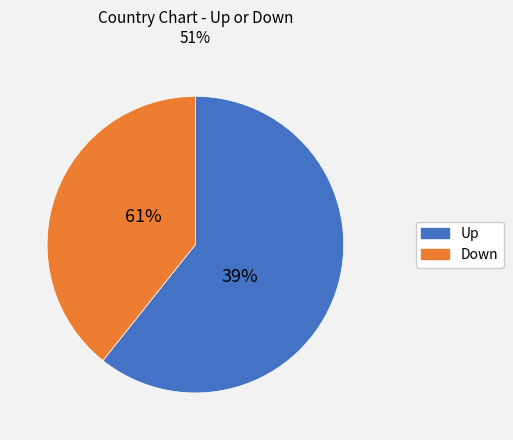

Which category has the biggest portion of the pie?

up